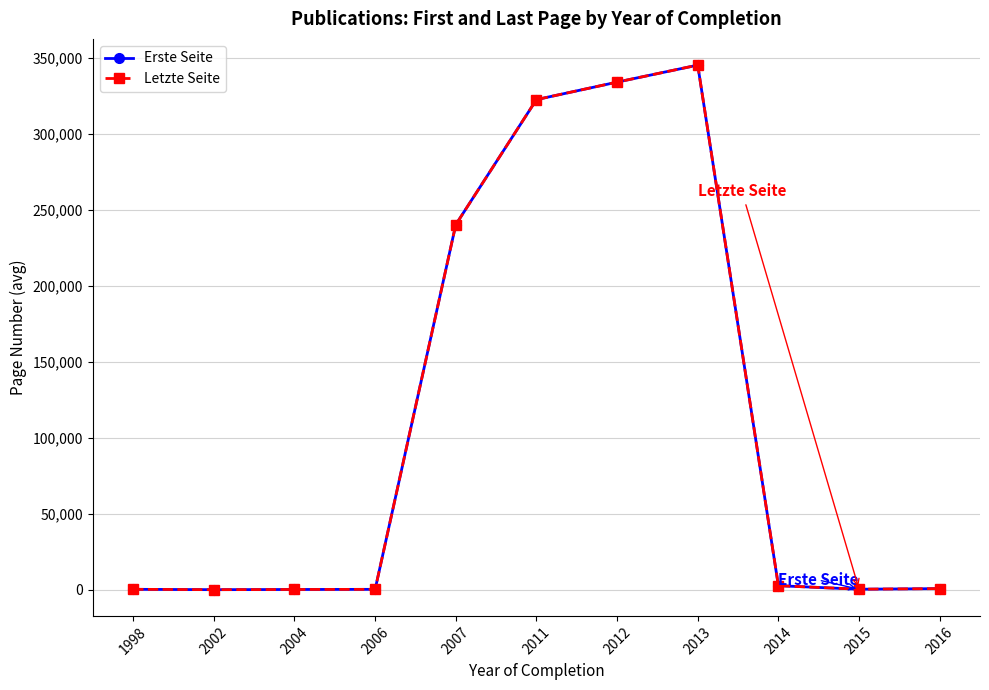

What is the total value across all series at 2011?

645524.0